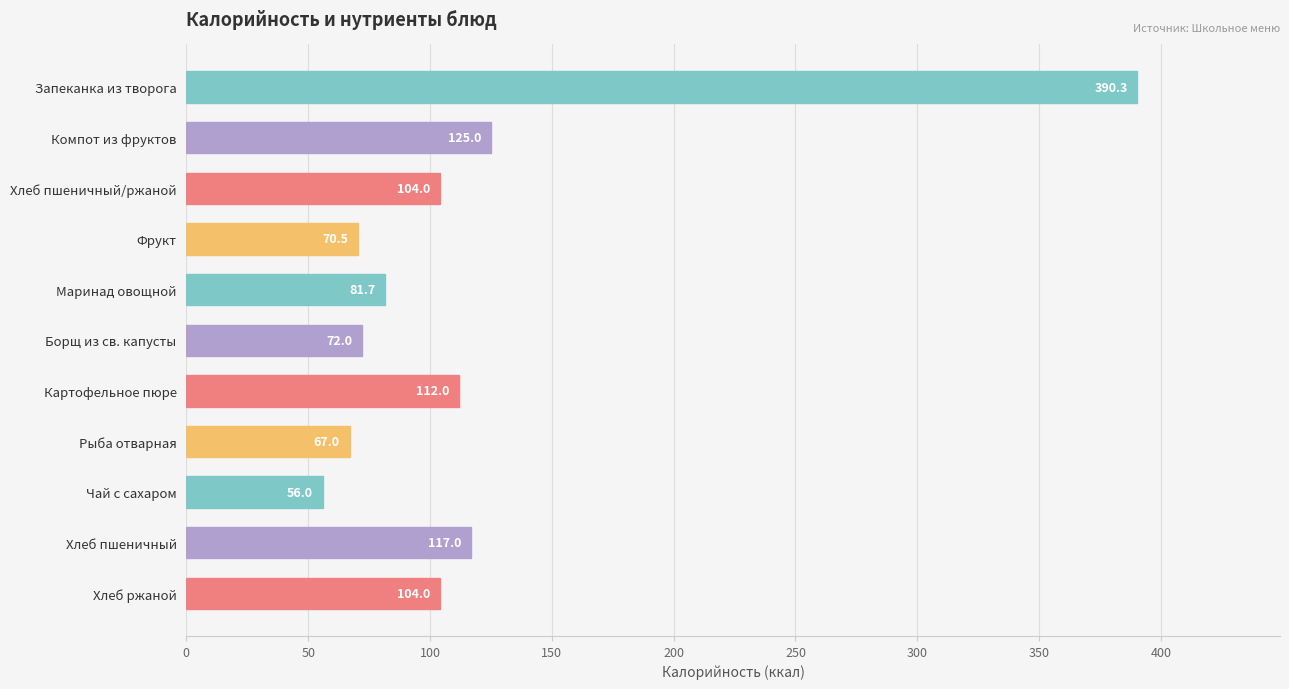

What is the sum of all values?

1299.5